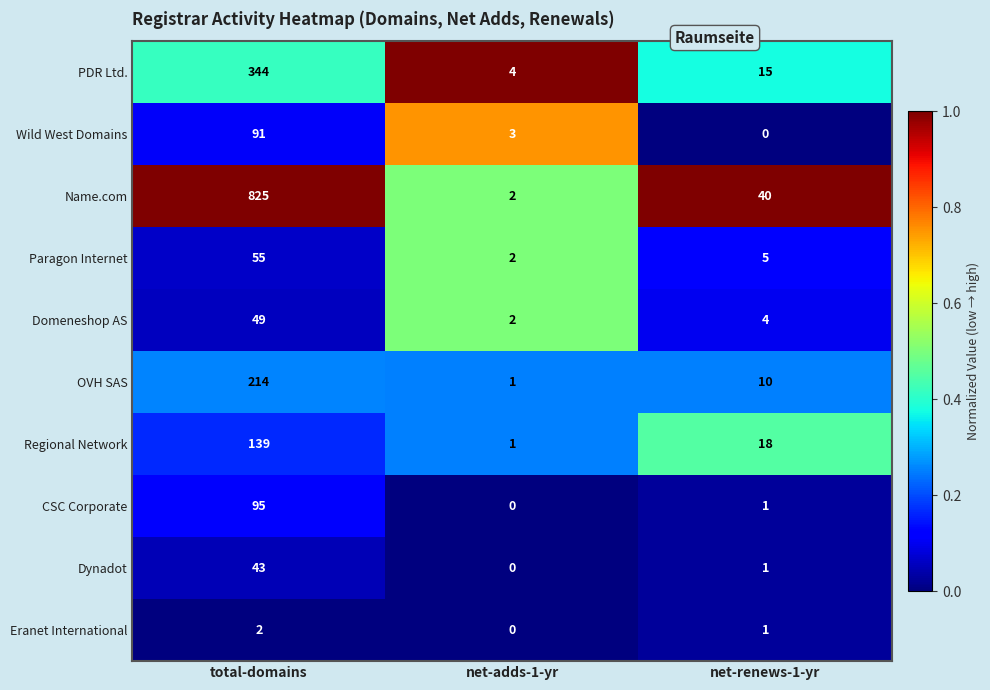

Reading left to right, transcribe all the data shown in this chart.

PDR Ltd.: 344	4	15
Wild West Domains: 91	3	0
Name.com: 825	2	40
Paragon Internet: 55	2	5
Domeneshop AS: 49	2	4
OVH SAS: 214	1	10
Regional Network: 139	1	18
CSC Corporate: 95	0	1
Dynadot: 43	0	1
Eranet International: 2	0	1